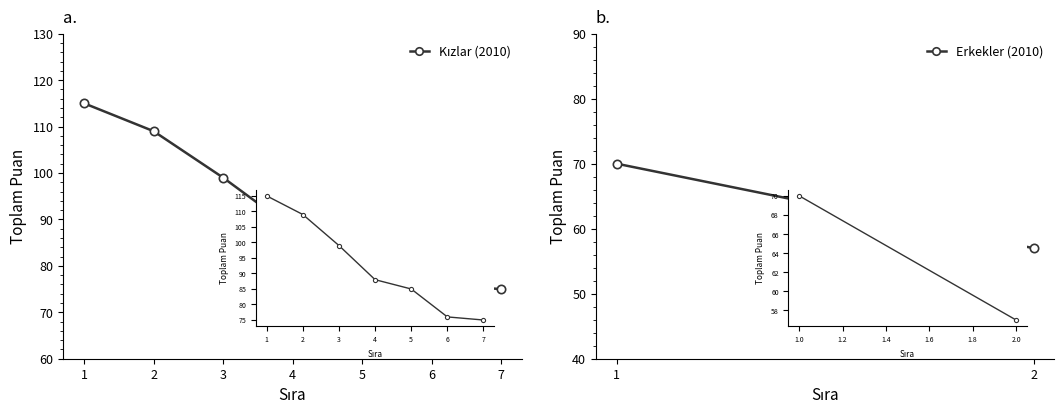

Where does the data first go above 88?

1